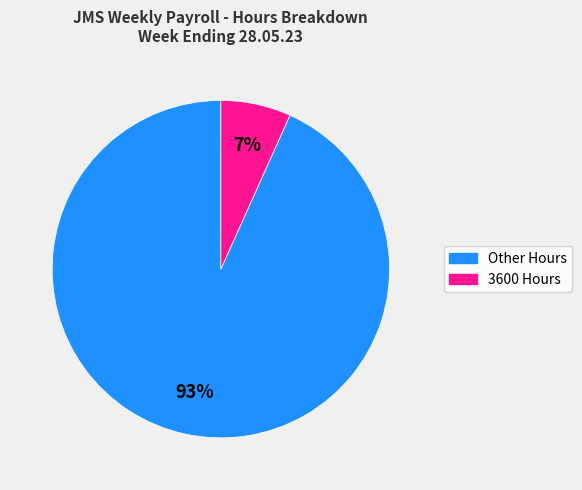

True or false: 3600 Hours accounts for 1% of the total.

False